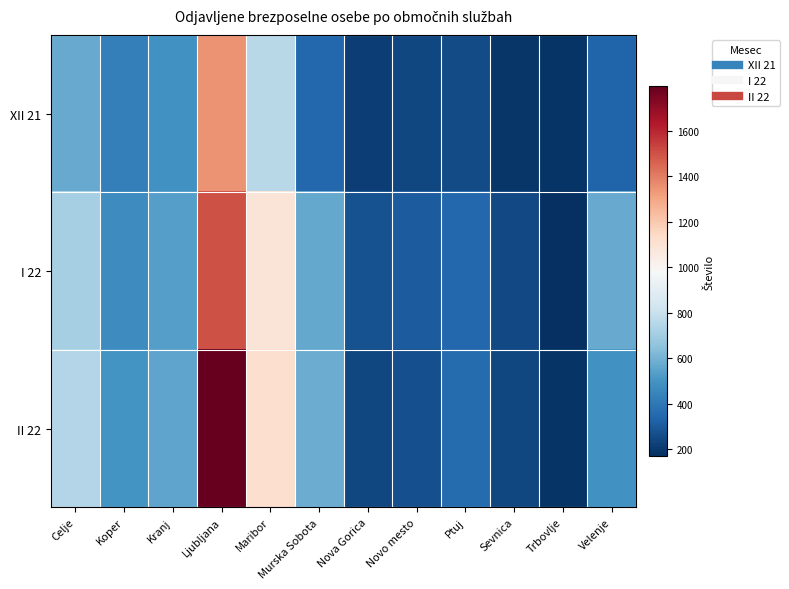

Reading right to left, transcribe all the data shown in this chart.

XII 21: Velenje=333	Trbovlje=186	Sevnica=192	Ptuj=257	Novo mesto=243	Nova Gorica=218	Murska Sobota=342	Maribor=757	Ljubljana=1347	Kranj=493	Koper=426	Celje=572
I 22: Velenje=573	Trbovlje=169	Sevnica=251	Ptuj=344	Novo mesto=306	Nova Gorica=272	Murska Sobota=566	Maribor=1091	Ljubljana=1500	Kranj=533	Koper=472	Celje=711
II 22: Velenje=491	Trbovlje=182	Sevnica=243	Ptuj=355	Novo mesto=265	Nova Gorica=239	Murska Sobota=582	Maribor=1119	Ljubljana=1797	Kranj=555	Koper=494	Celje=744